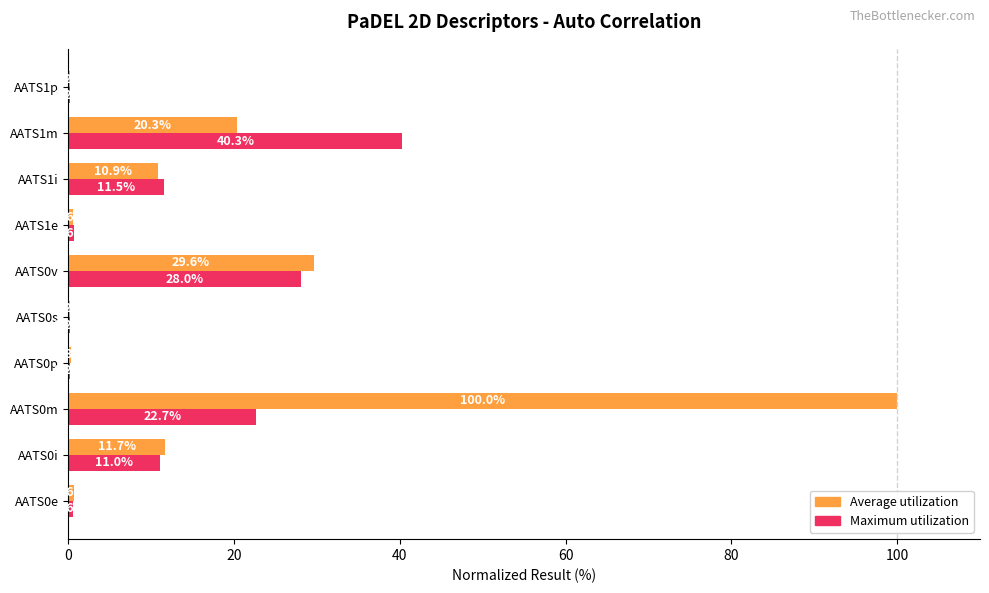

At which label is Maximum utilization closest to 20?

AATS0m